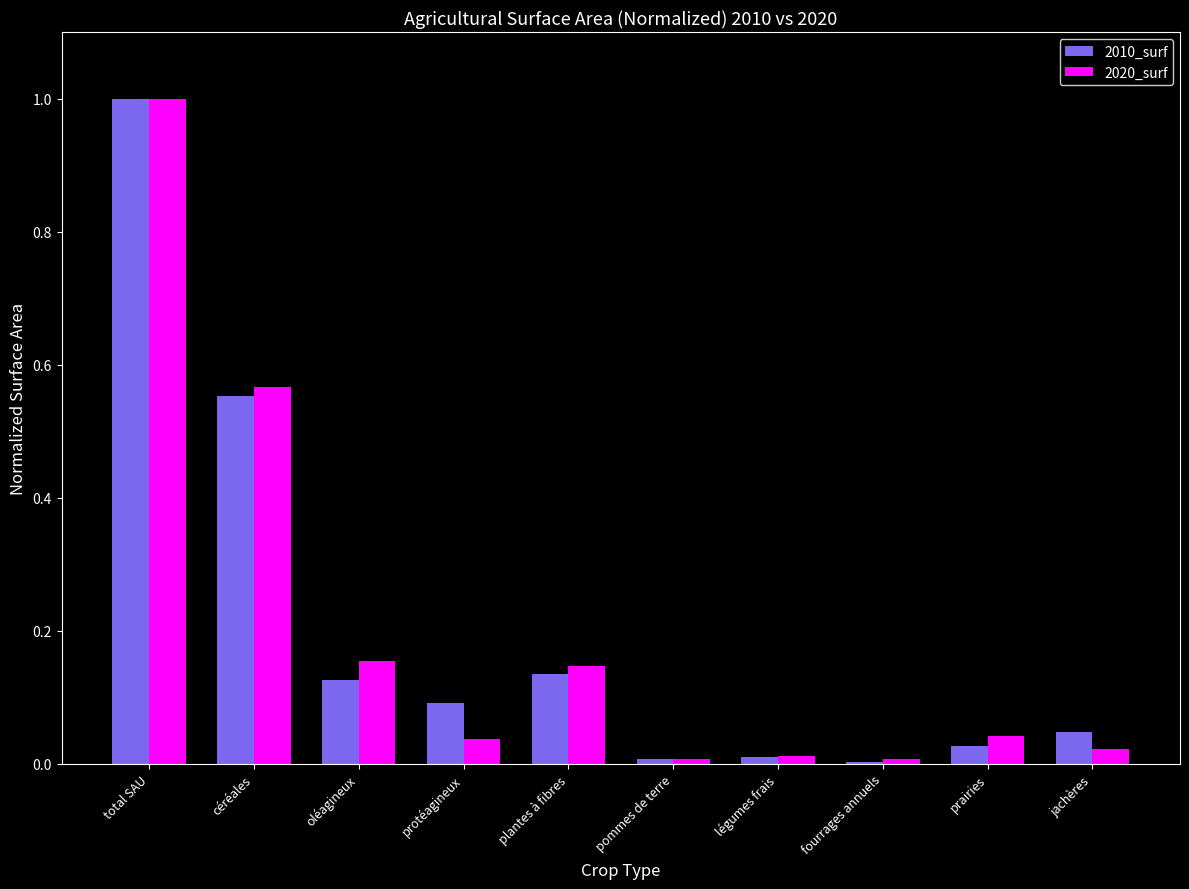

The 2020_surf series shows 1.0 at total SAU. True or false?

True